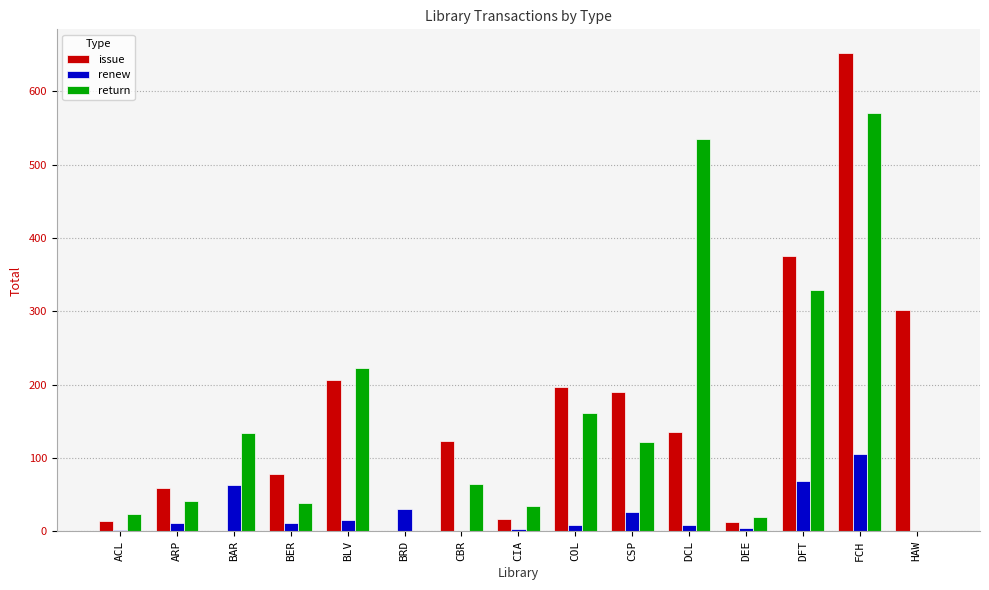

What is the highest value of the return series?

570